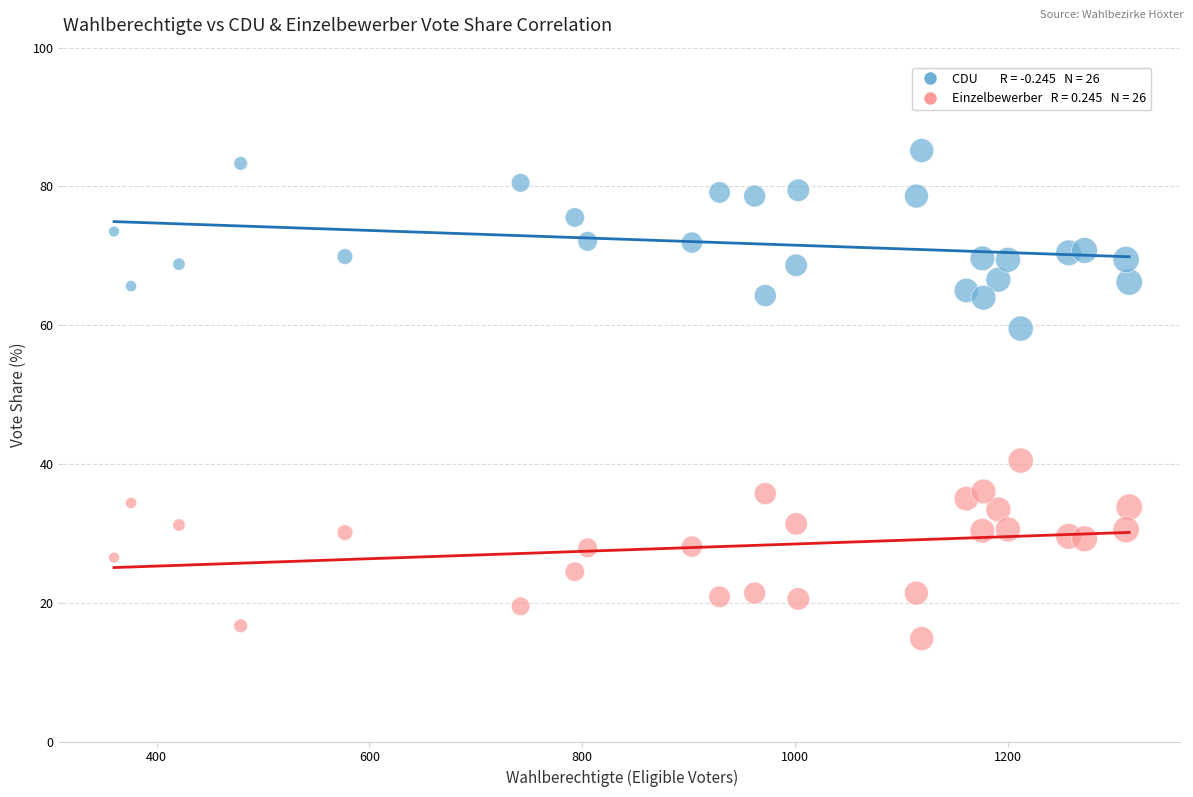

Across all data points, what is the range of Y values (max minus min)?

70.3